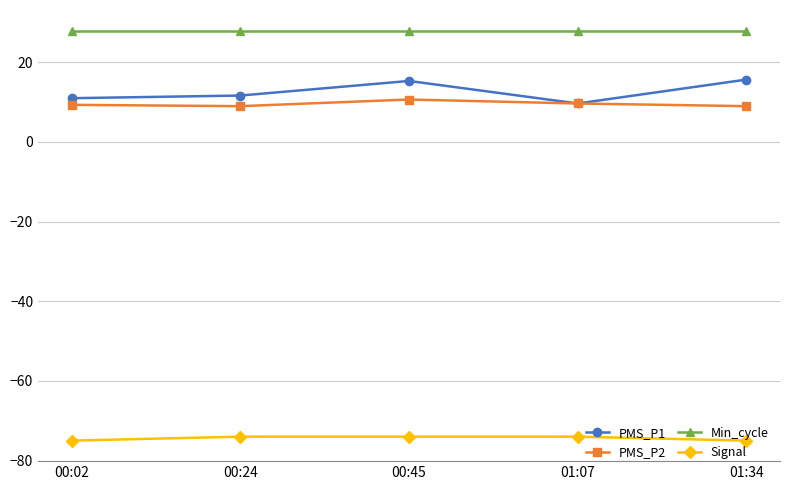

What is the approximate value of Min_cycle at 00:02?

28.0